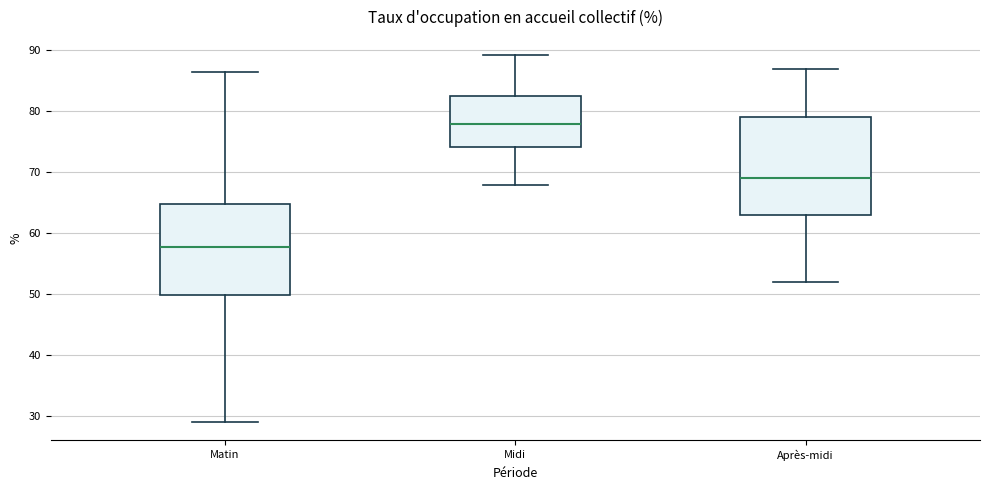

Reading left to right, read every box against the y-axis: the position of its median line, the range the box covers, and the ends of its whiskers. The values are not printed on the chart, so give them approximately, as read against the axis.

Matin: median 58, box 50 to 65, whiskers 29 to 86
Midi: median 78, box 74 to 83, whiskers 68 to 89
Après-midi: median 69, box 63 to 79, whiskers 52 to 87